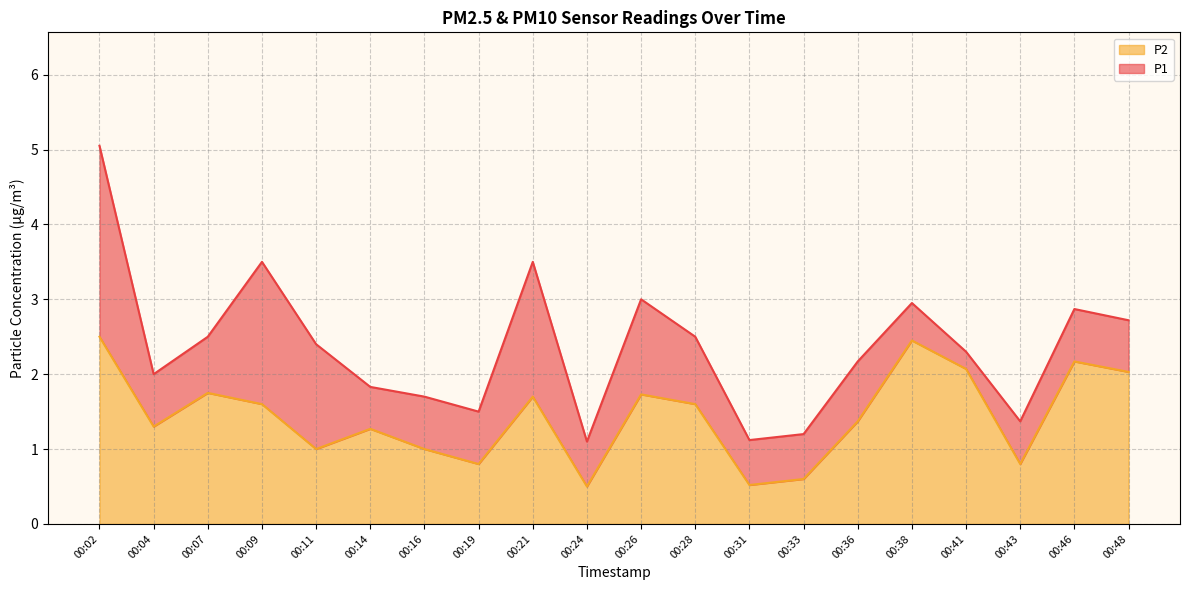

How many interior local peaks does the P1 series have?

5